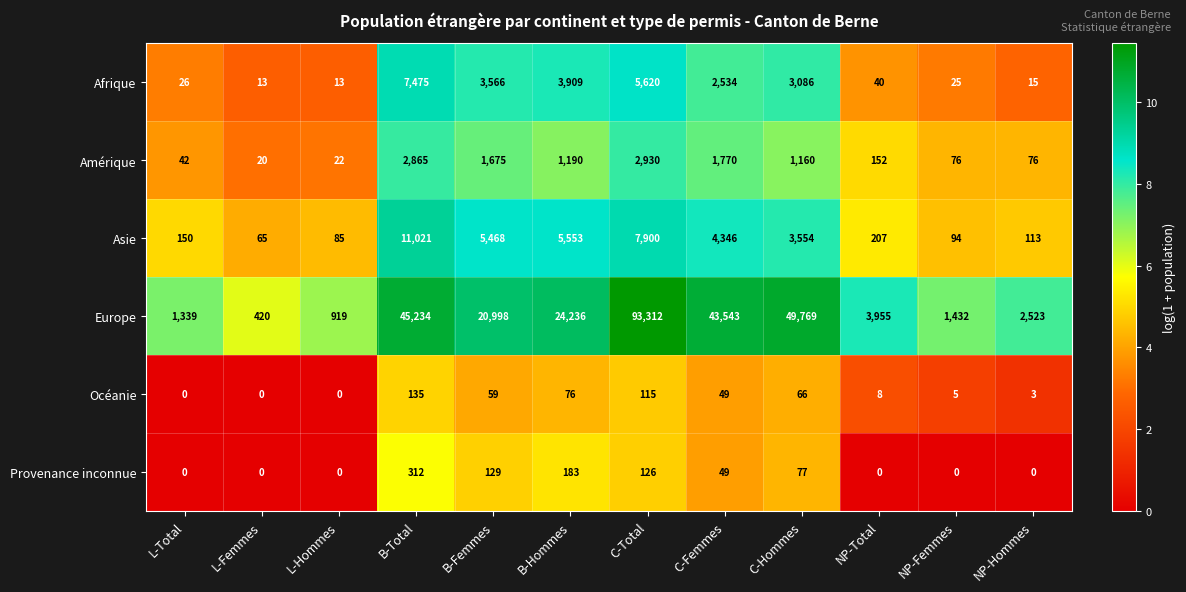

The Asie series shows 1763 at C-Hommes. True or false?

False